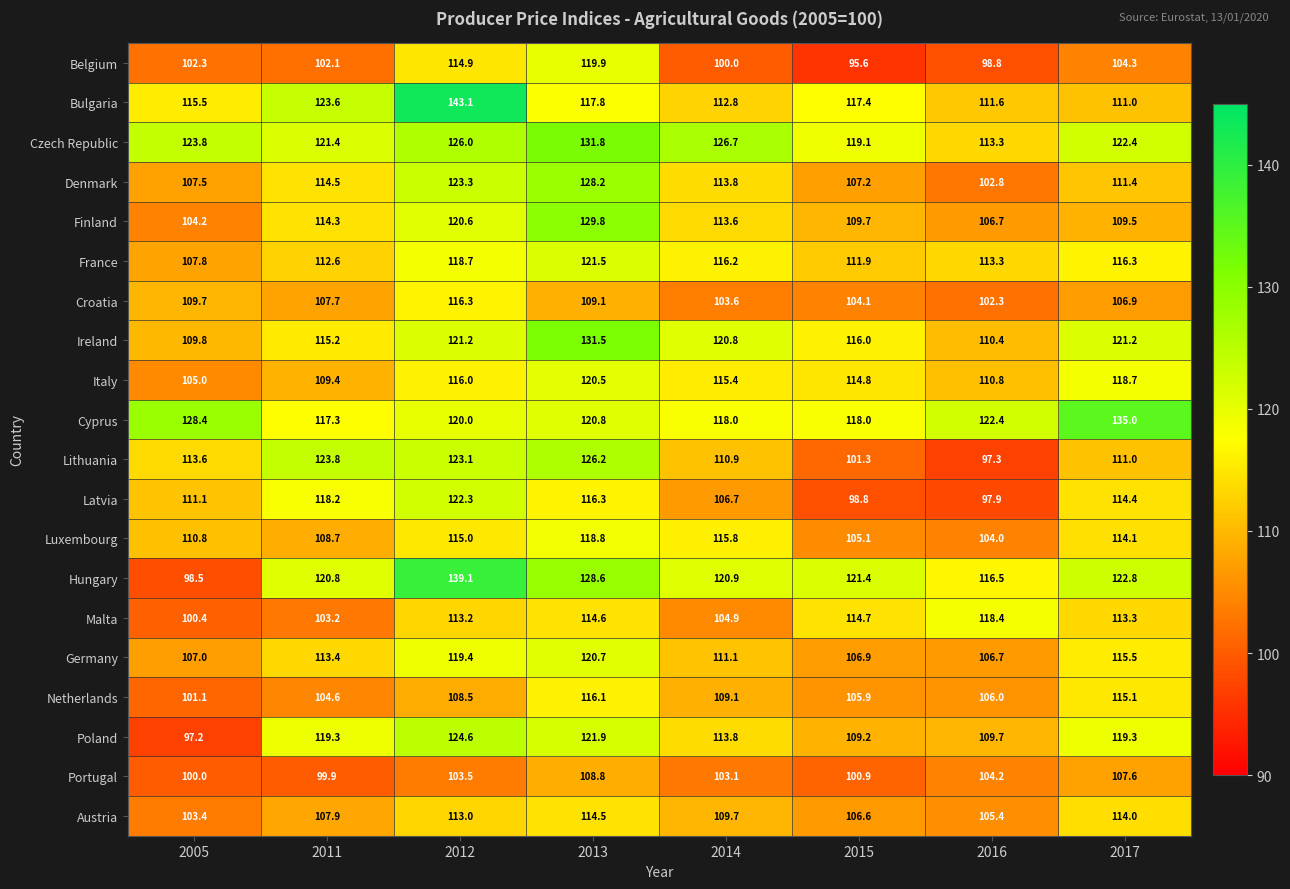

At 2013, list the series in order from largest to smallest.

Czech Republic, Ireland, Finland, Hungary, Denmark, Lithuania, Poland, France, Cyprus, Germany, Italy, Belgium, Luxembourg, Bulgaria, Latvia, Netherlands, Malta, Austria, Croatia, Portugal